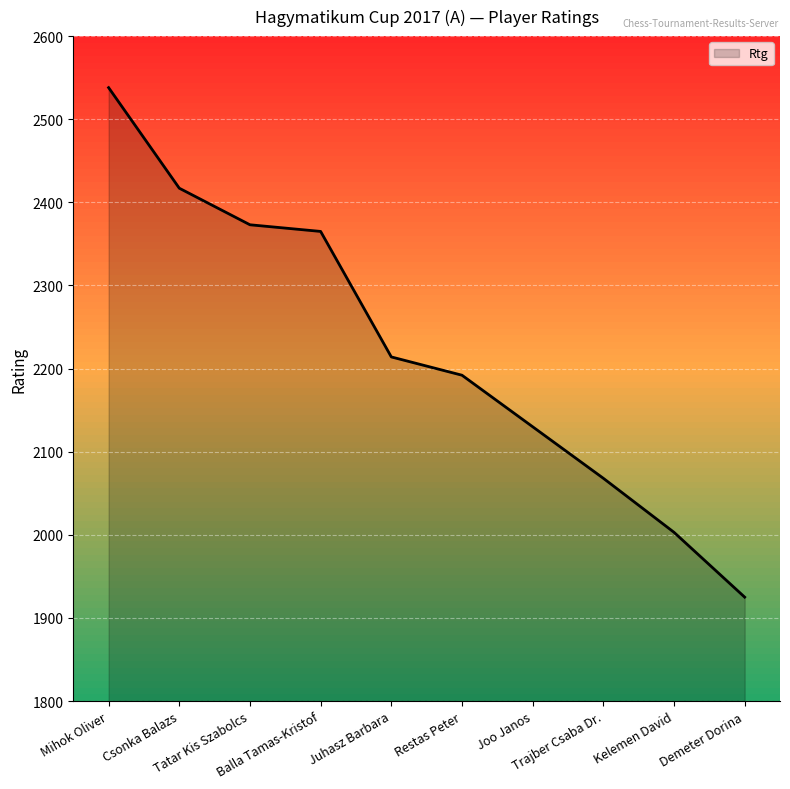

Where does the data first go above 2214?

Mihok Oliver